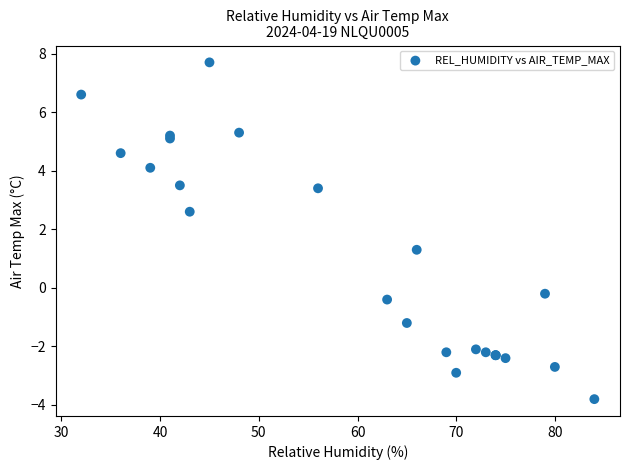

What Y value in the scatter plot is closest to 1?

1.3